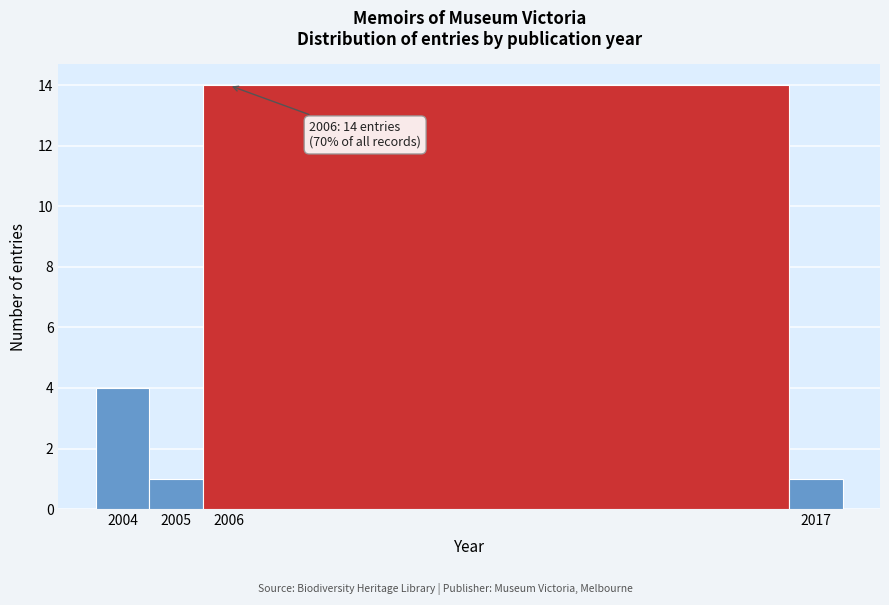

Over which range of the x-axis is the bar tallest?

2005.5 to 2016.5